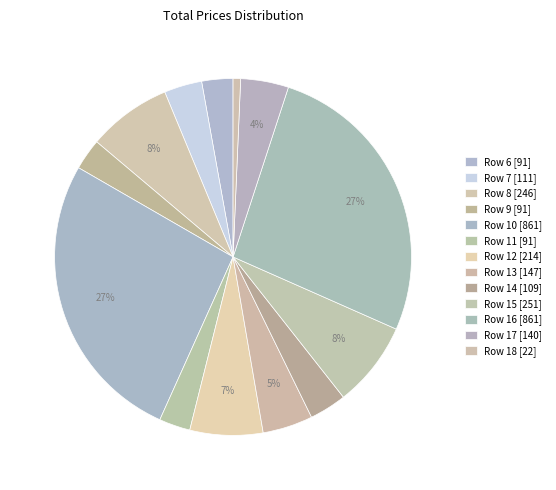

How many slices are in this pie chart?

13